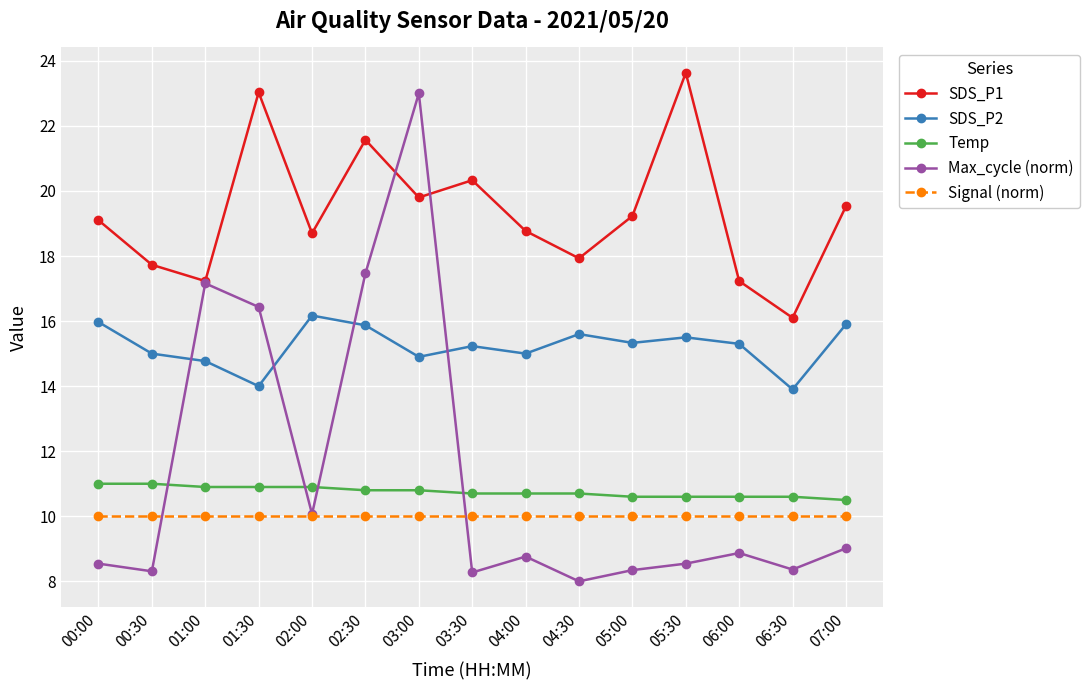

True or false: Temp and SDS_P1 cross at least once.

False